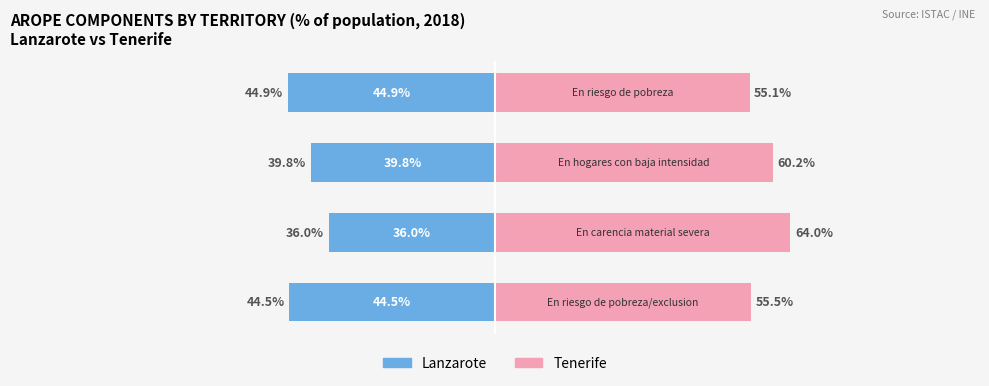

List the series in order of their peak value, highest first.

Tenerife, Lanzarote